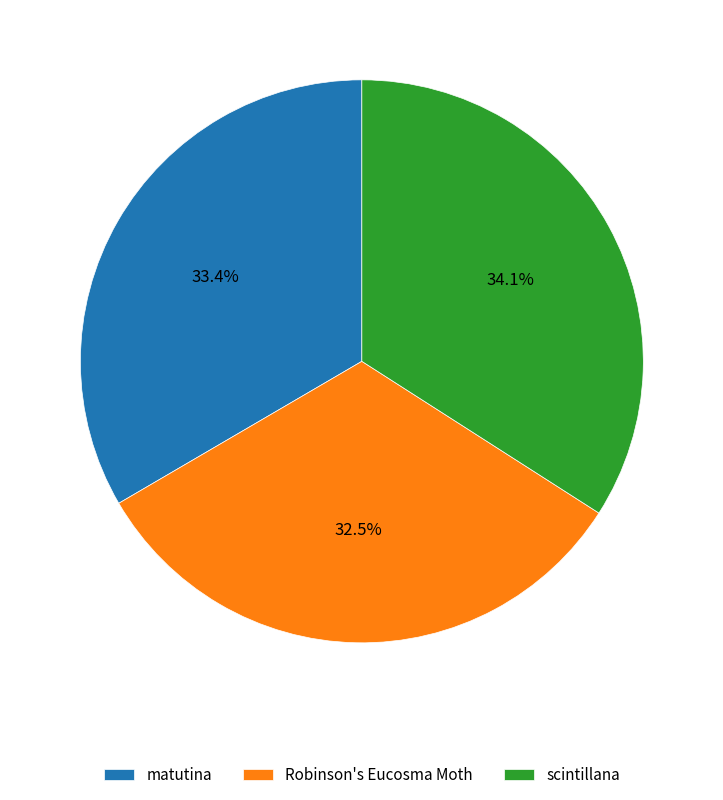

To the nearest percent, what percentage of the pie is scintillana?

34%